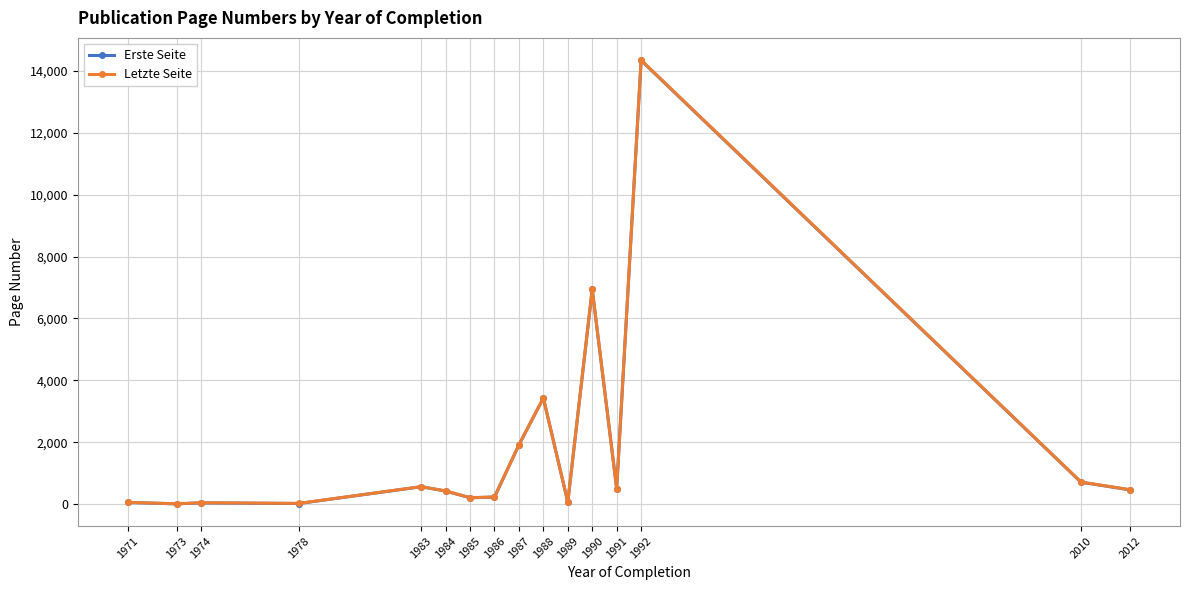

What is the value of the Erste Seite point at the 12th from the left?

6937.5